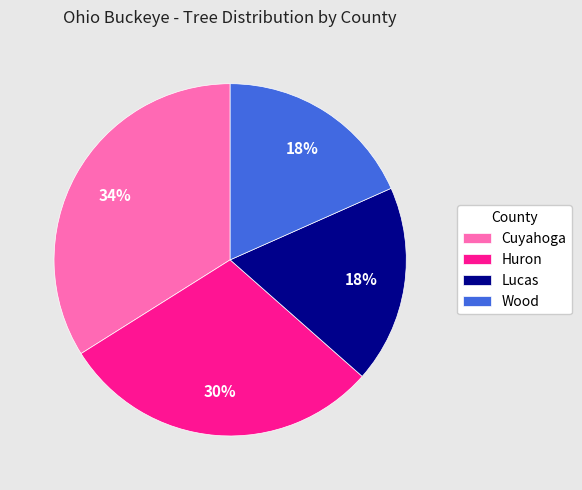

Which category has the biggest portion of the pie?

Cuyahoga